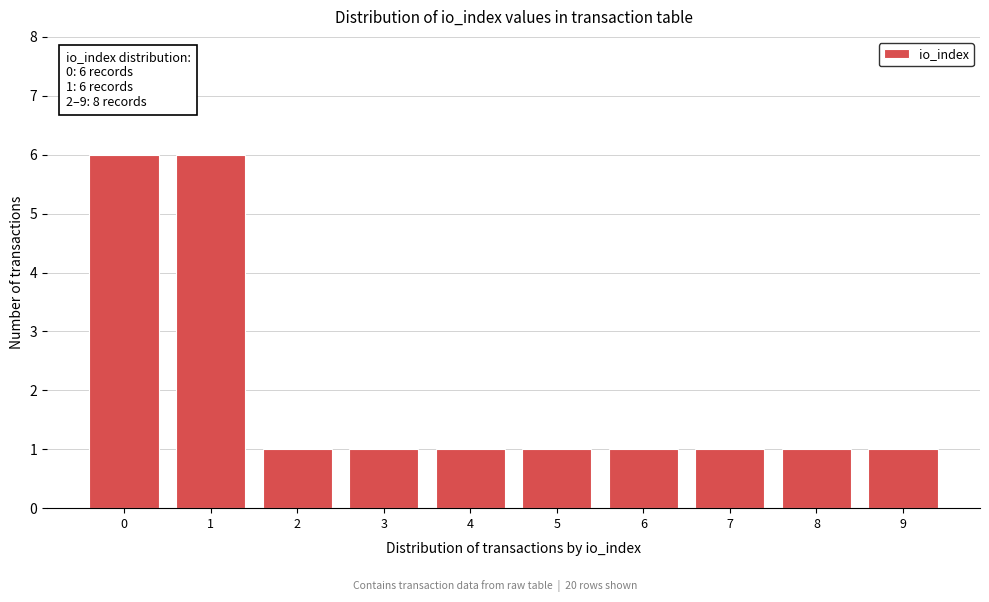

Reading left to right, list all the values displayed in this chart.

0=6	1=6	2=1	3=1	4=1	5=1	6=1	7=1	8=1	9=1